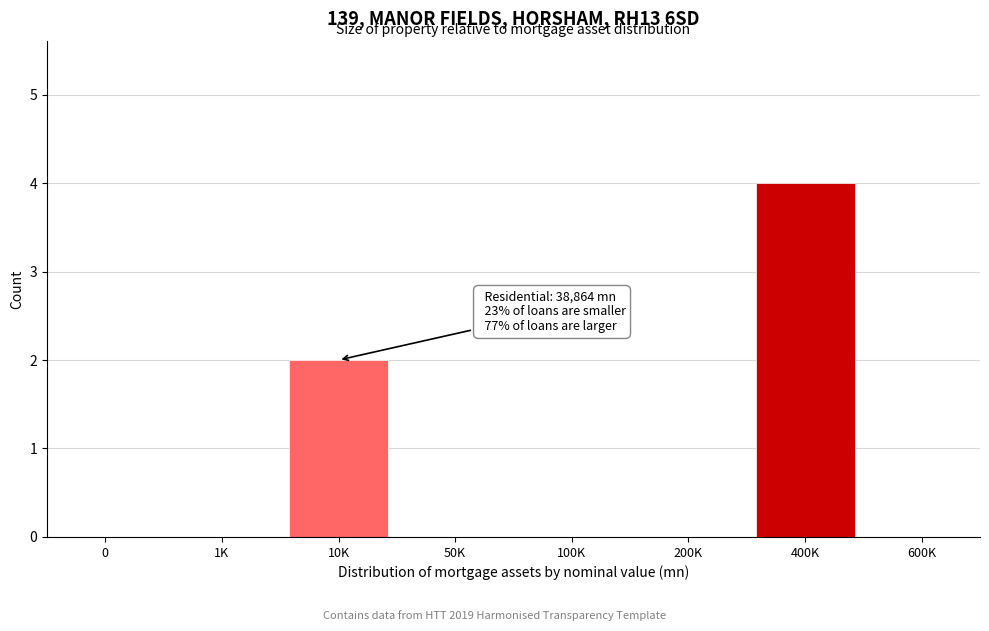

Reading left to right, list all the values displayed in this chart.

0=0	1K=0	10K=2	50K=0	100K=0	200K=0	400K=4	600K=0